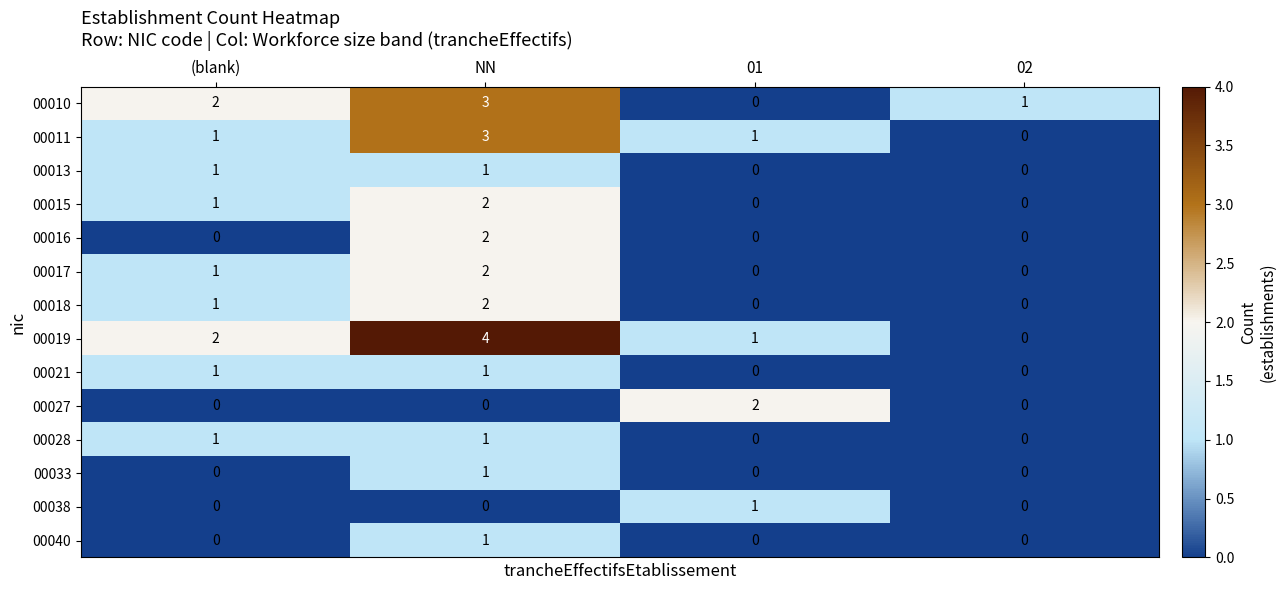

Which series has the largest total across all categories?

00019